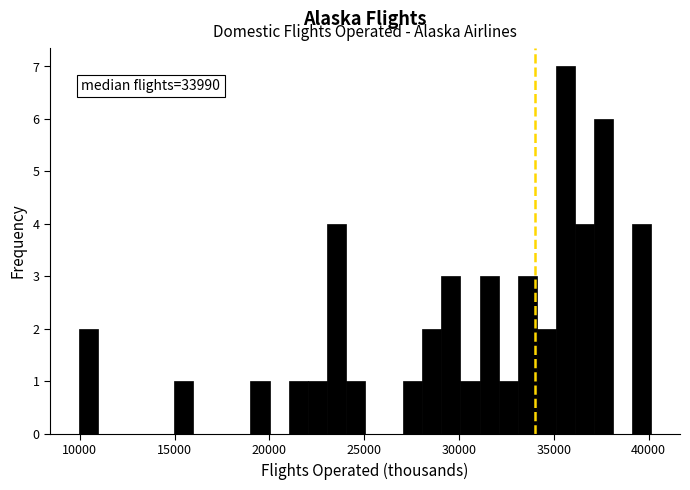

Around what value on the x-axis is the tallest bar? Give the approximate position of its centre, as read against the axis.

35500